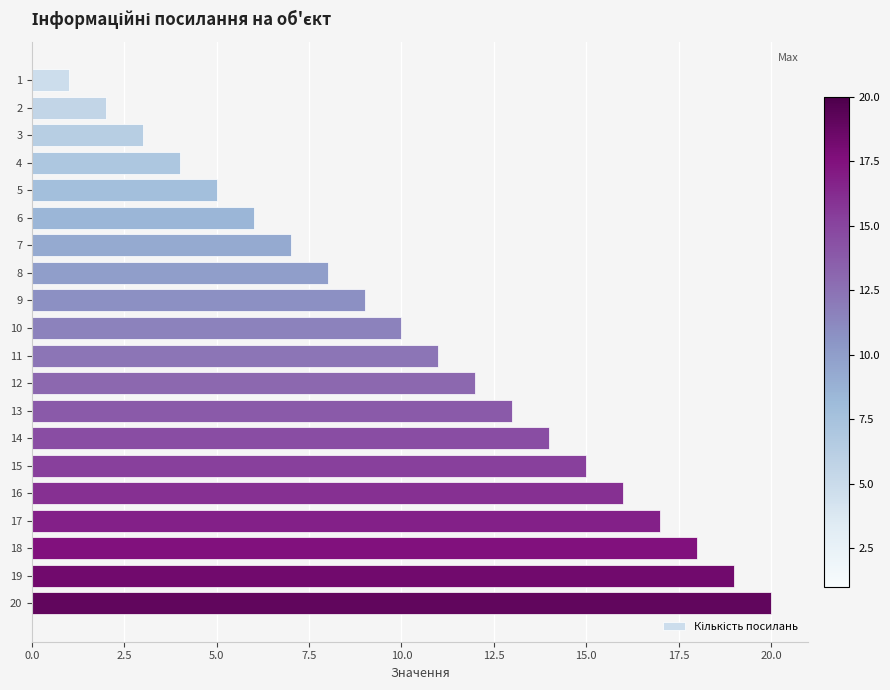

What is the maximum value shown in the chart?

20